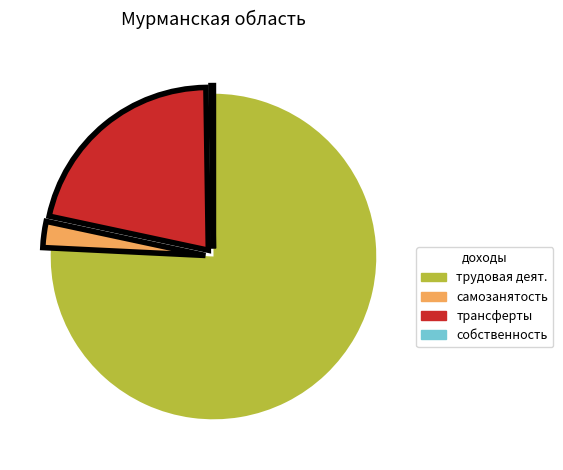

Is there any slice that represents more than half of the pie?

Yes